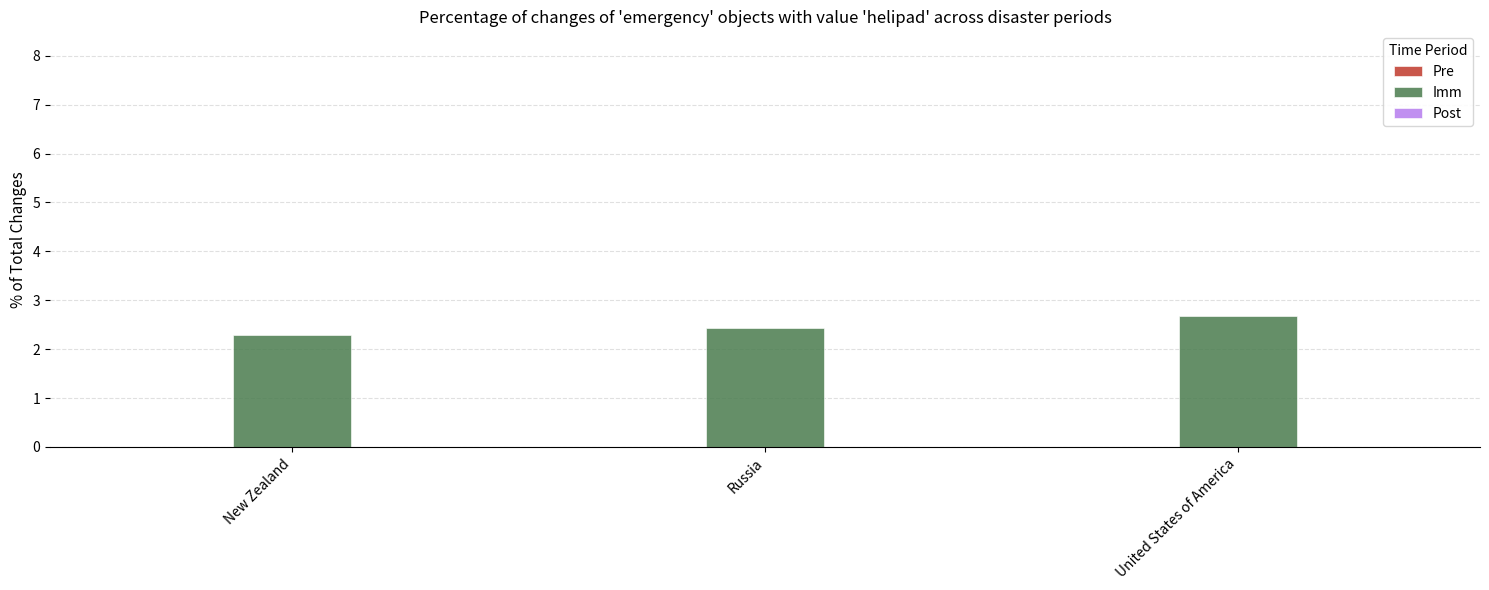

Is it true that the value at Russia is 4.3?

False